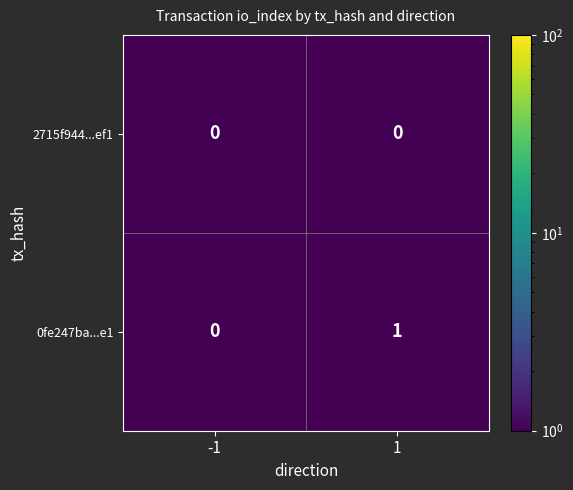

What is the total value across all series at 1?

1